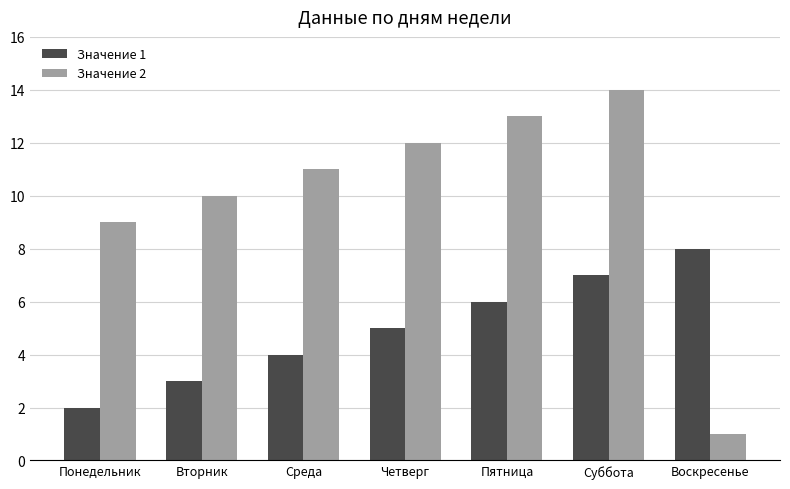

How many data points does each series have?

7